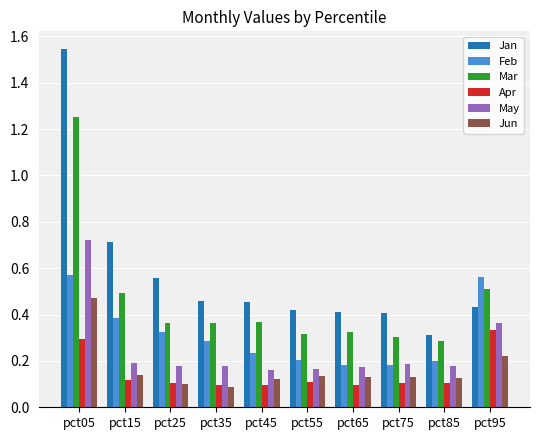

What is the difference between the maximum and minimum values in the Mar series?

1.0